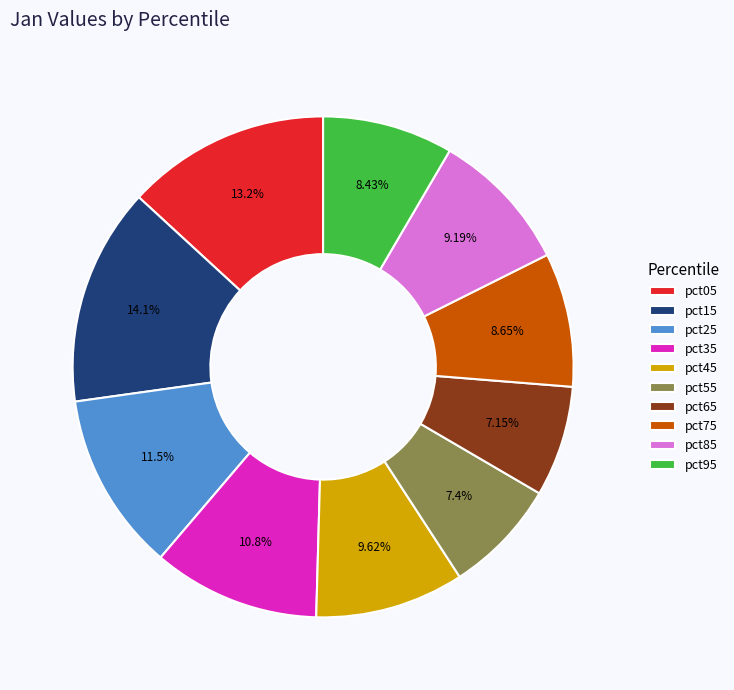

To the nearest percent, what is the average slice percentage?

10%